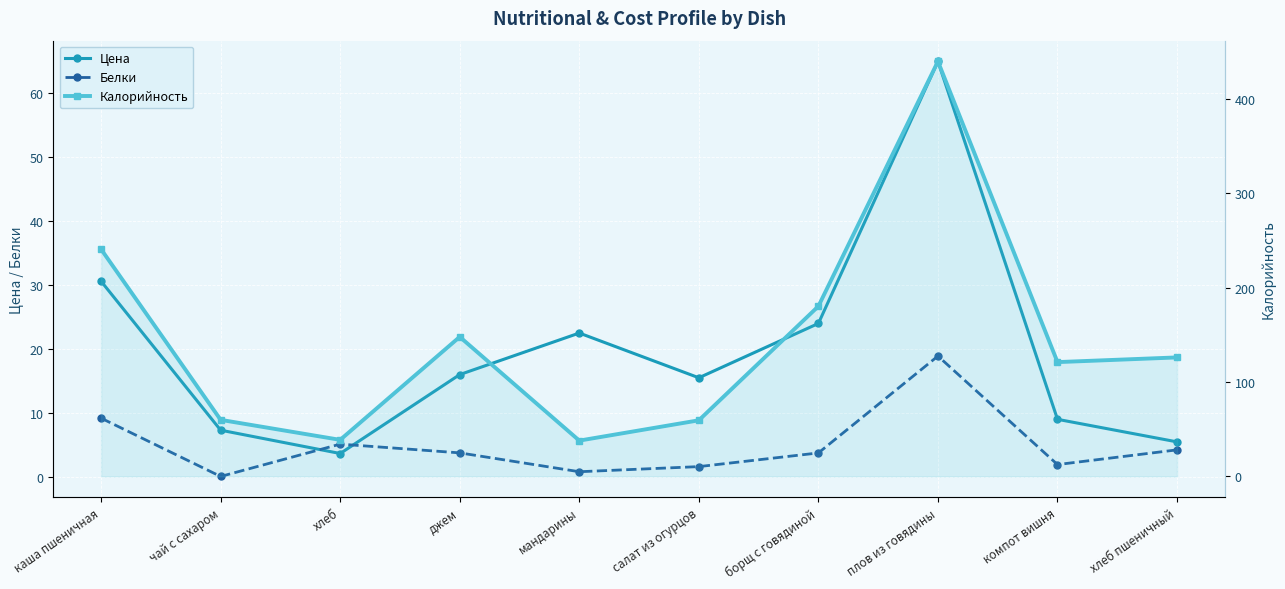

Where does the Цена series first go above 16?

каша пшеничная